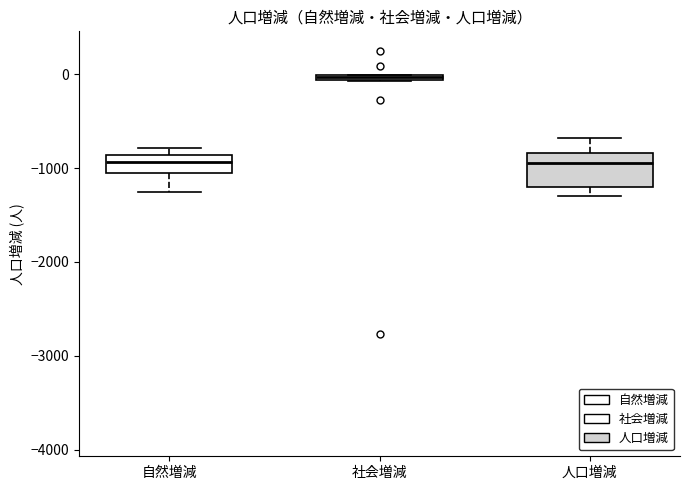

Which box's median line is the highest?

社会増減